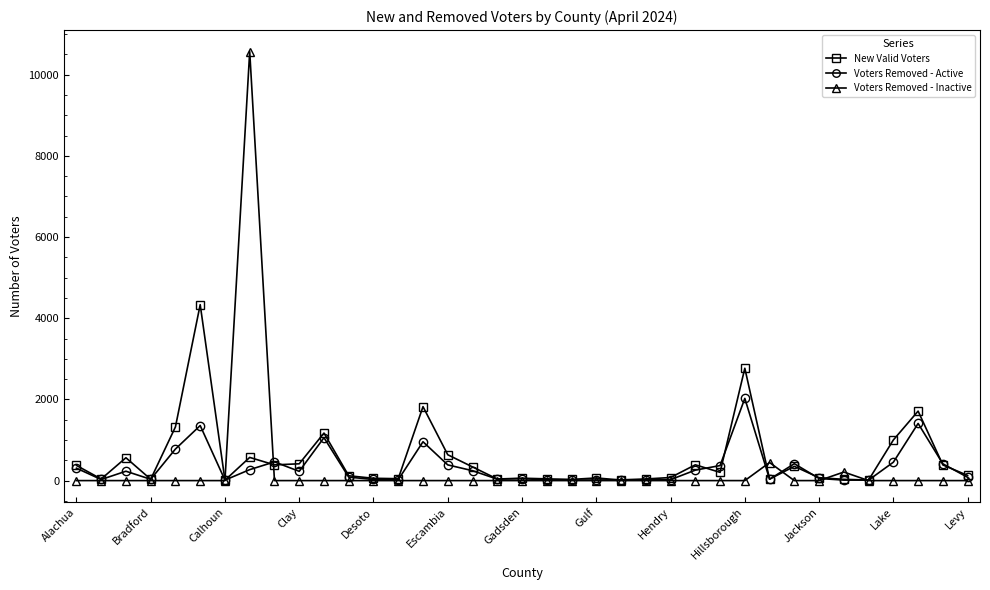

What is the highest value of the Voters Removed - Active series?

2025